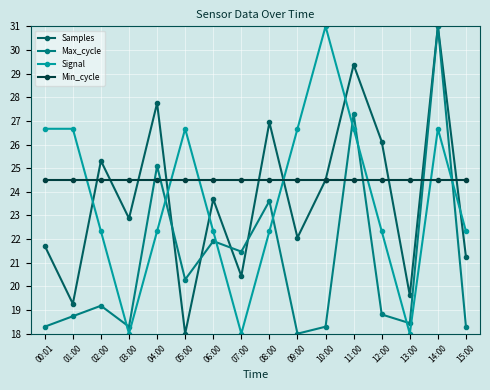

Between 02:00 and 06:00, which series saw the biggest shift?

Max_cycle